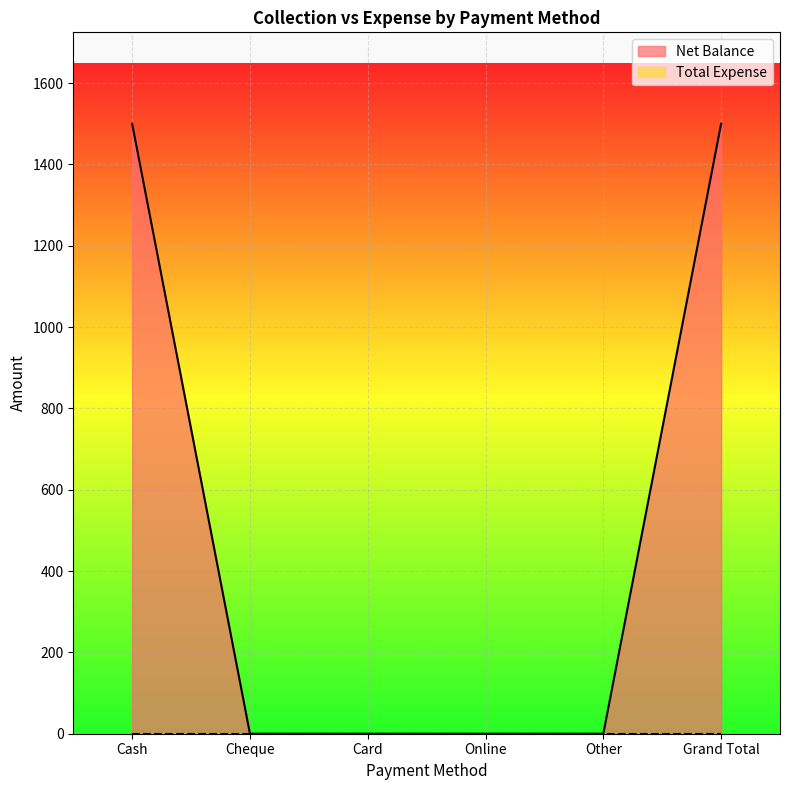

Which label corresponds to the smallest value in the chart?

Cheque